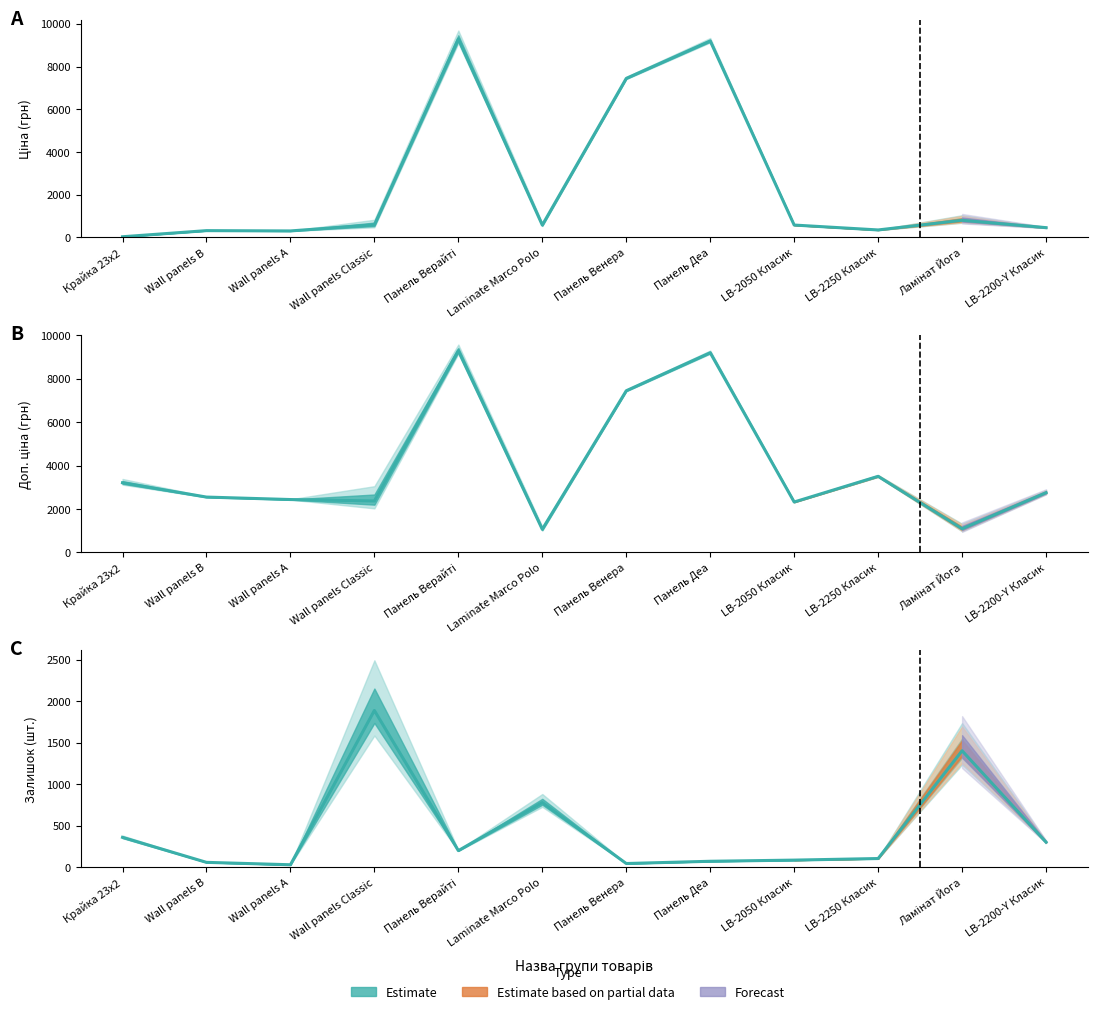

What is the value of the Доп. ціна point at the 12th from the left?

2747.5